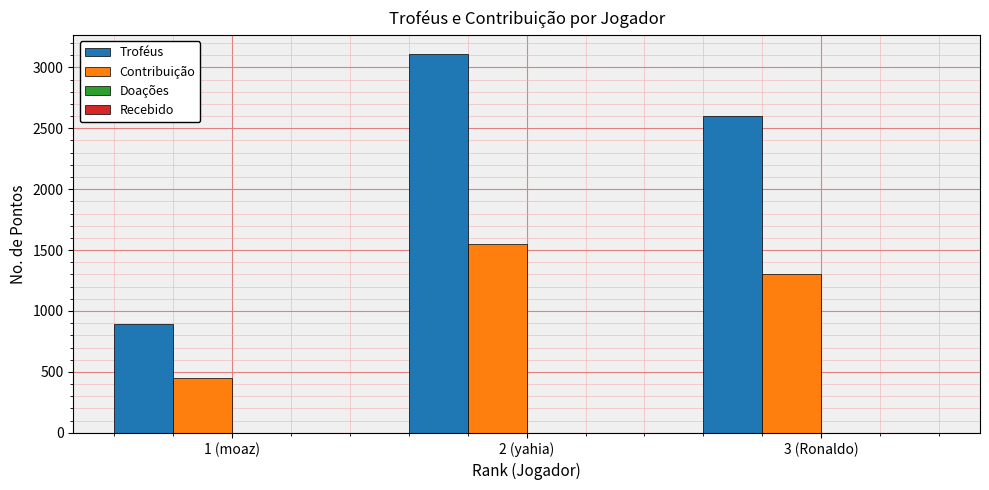

Which series has the widest spread of values?

Troféus